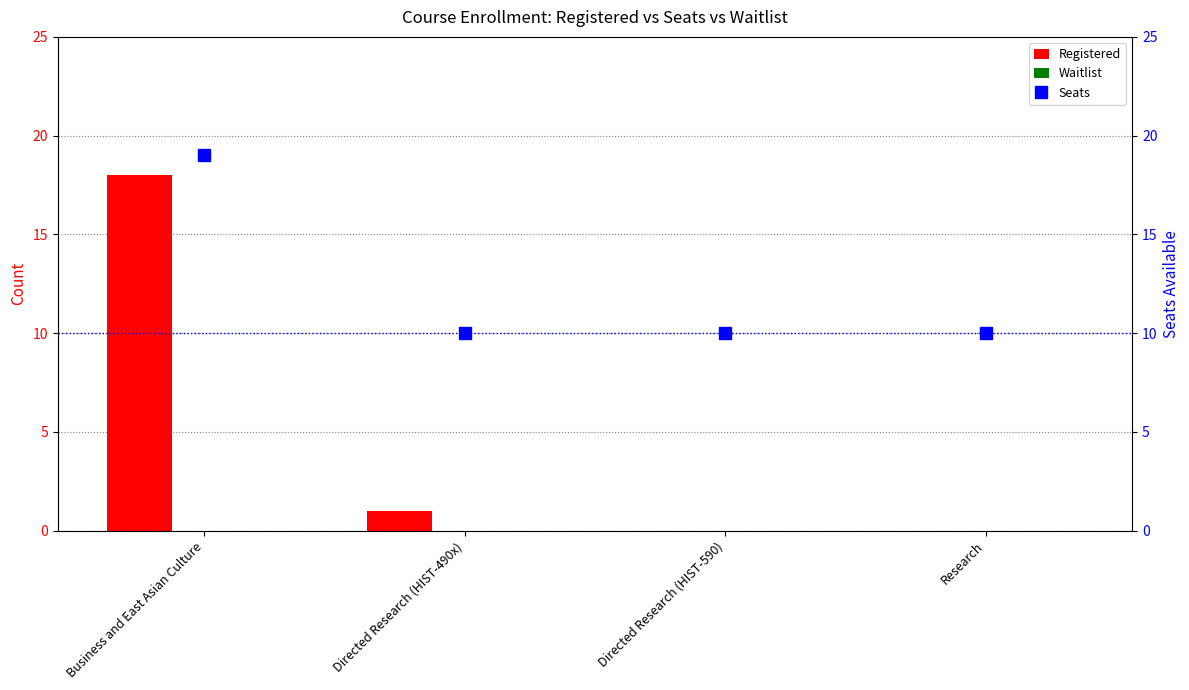

What is the maximum value for Registered?

18